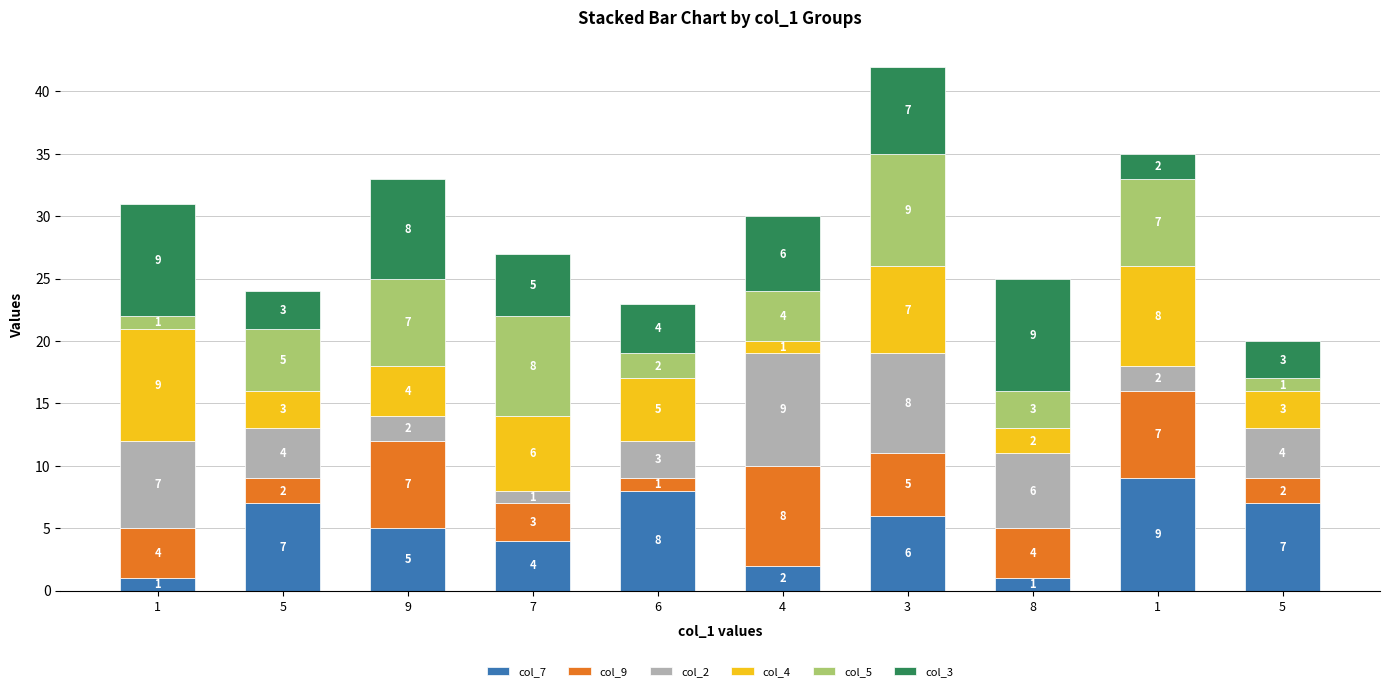

How many data points does each series have?

10